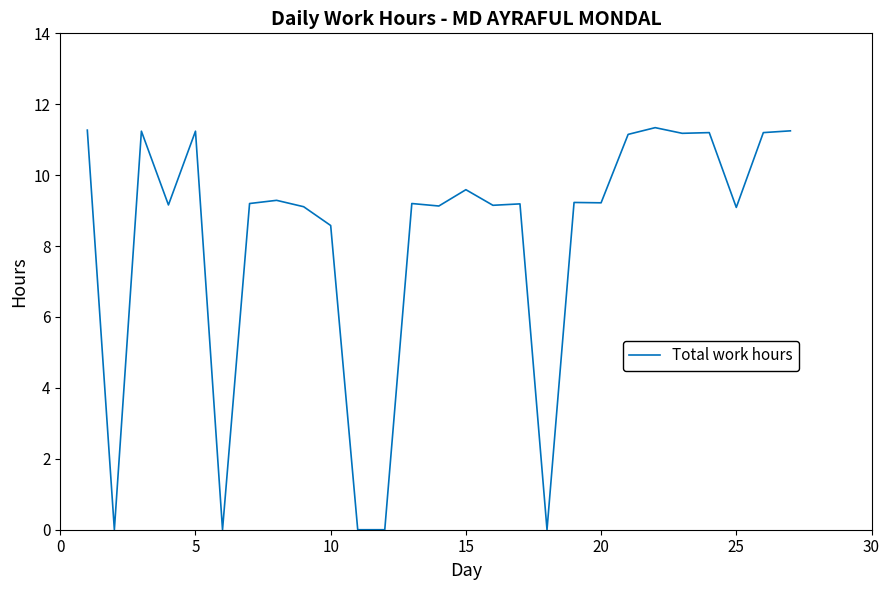

What is the difference between the maximum and minimum values?

11.3